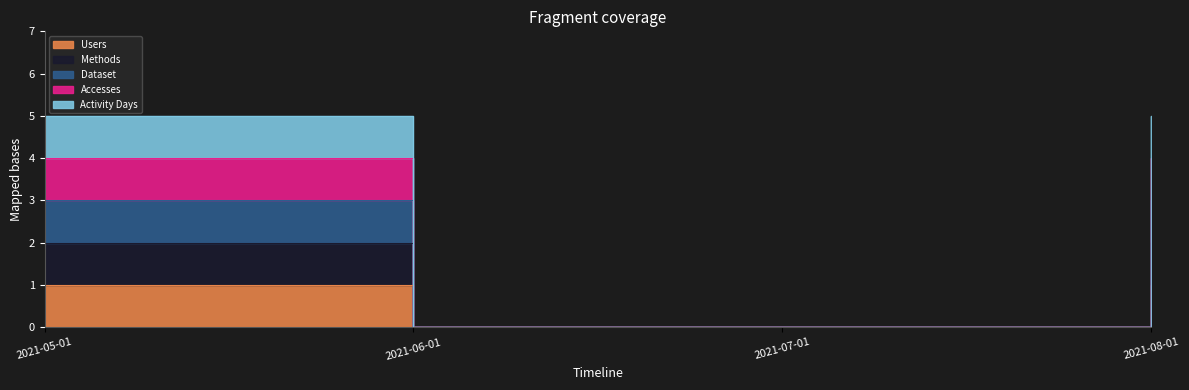

How many Users values are between 0 and 1?

4